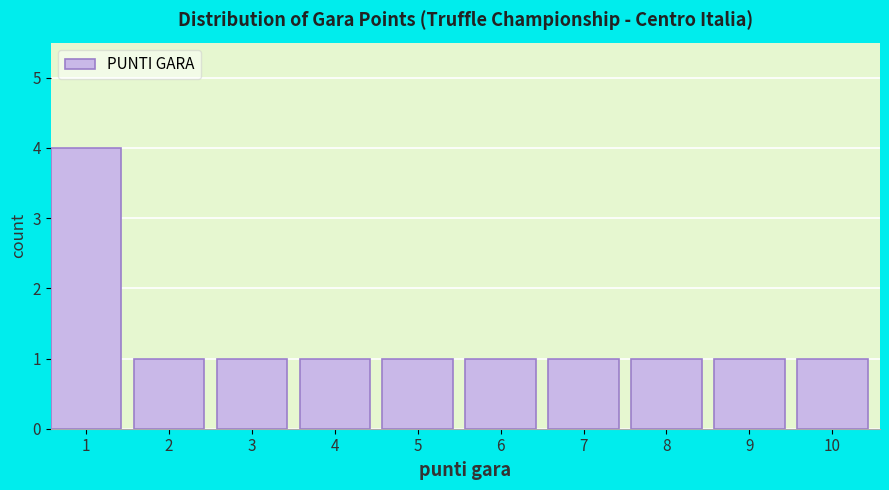

Reading left to right, transcribe this chart: for each bar, give the range it covers on the x-axis and its height. The values are not printed on the chart, so give them approximately, as read against the axis.

0.5 to 1.5: 4
1.5 to 2.5: 1
2.5 to 3.5: 1
3.5 to 4.5: 1
4.5 to 5.5: 1
5.5 to 6.5: 1
6.5 to 7.5: 1
7.5 to 8.5: 1
8.5 to 9.5: 1
9.5 to 10.5: 1